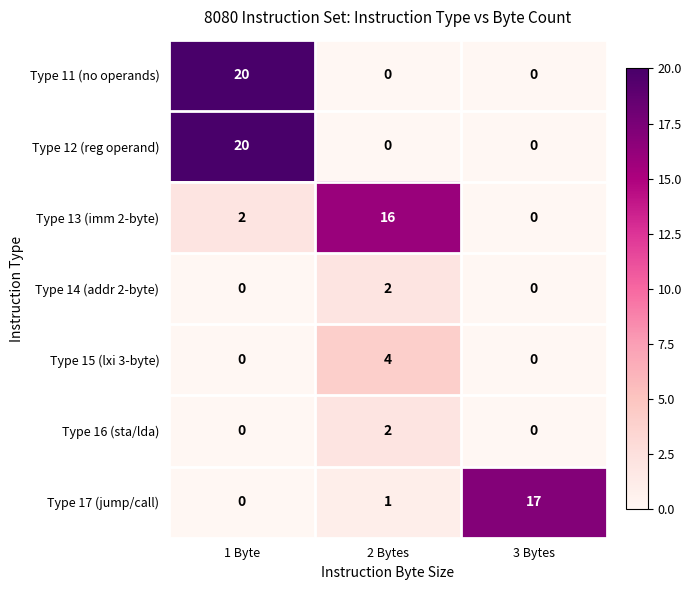

The Type 14 (addr 2-byte) series shows 1 at 3 Bytes. True or false?

False